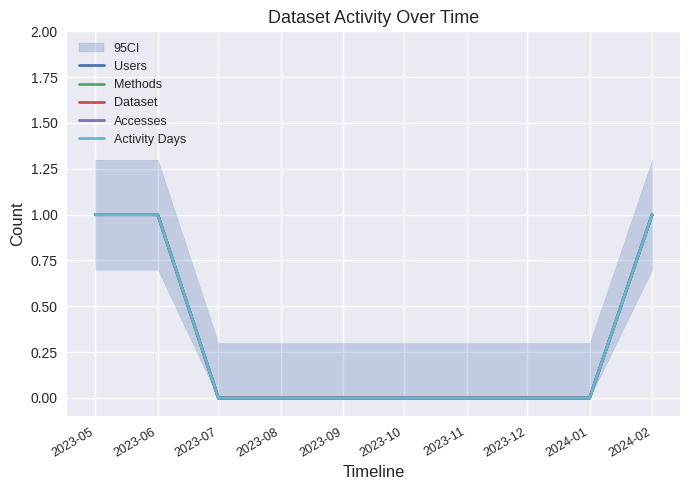

Between 2023-12 and 2023-11, which is larger?

2023-12